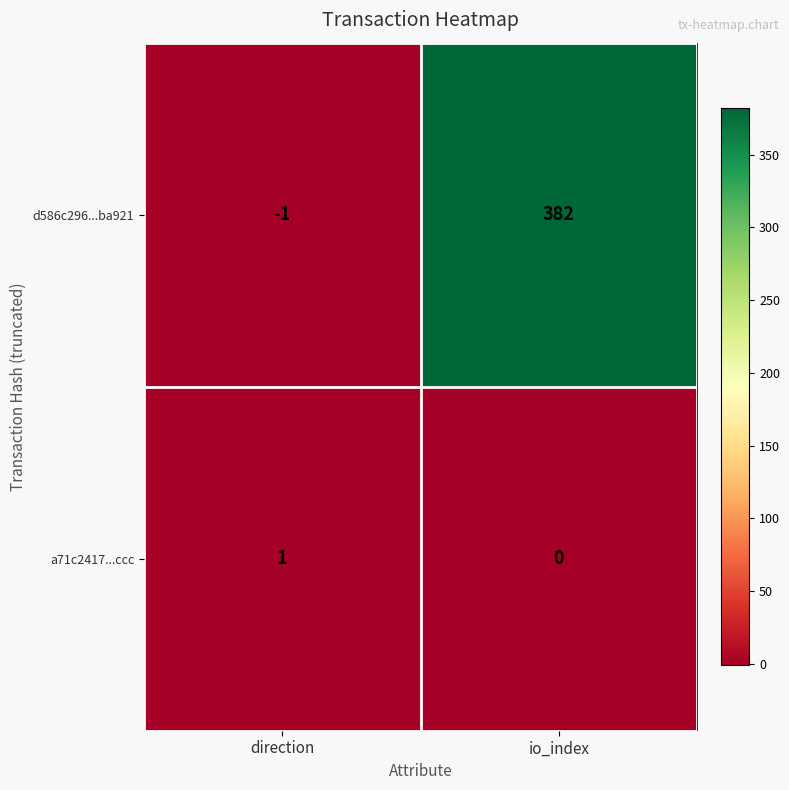

At direction, list the series in order from smallest to largest.

d586c296...ba921, a71c2417...ccc